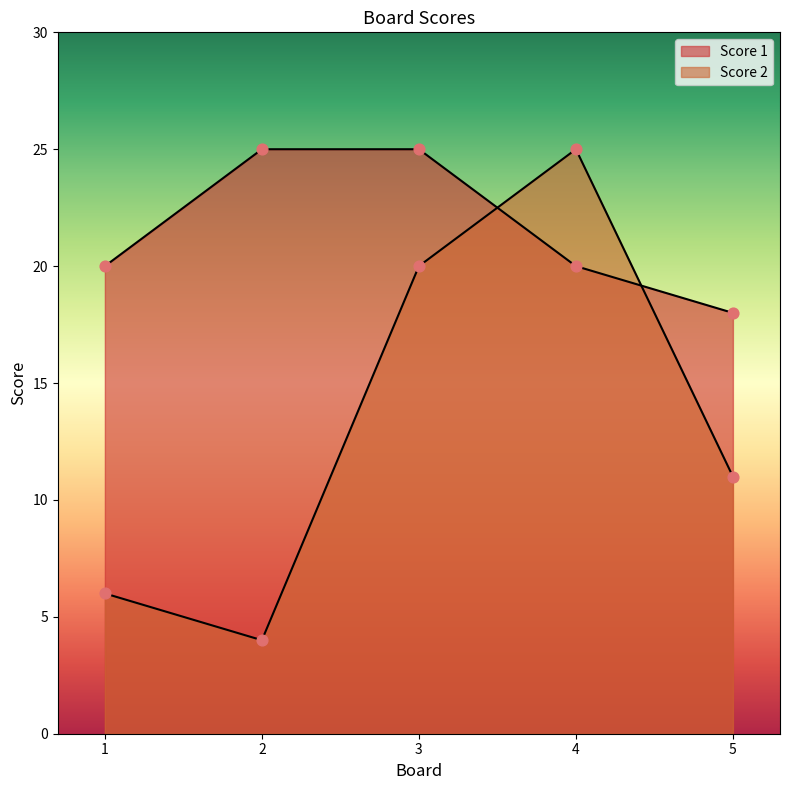

What is the total value across all series at 2?

29